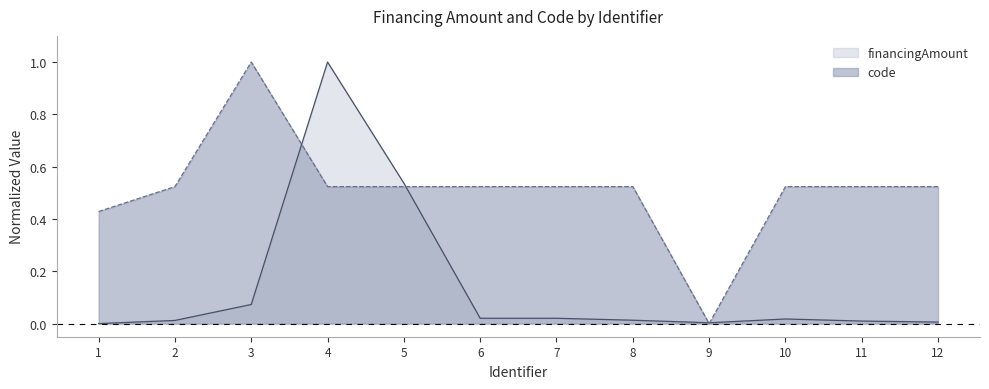

The code series shows 1.0 at 3. True or false?

True